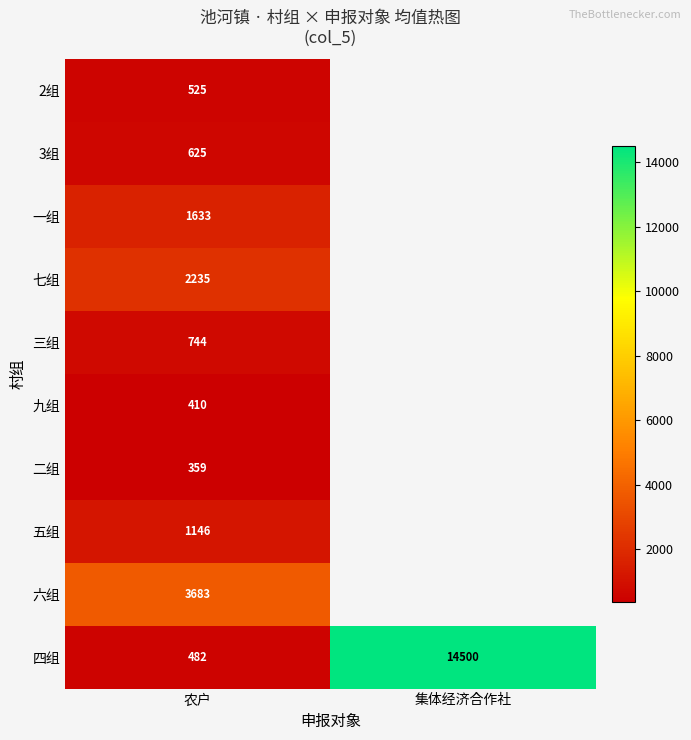

Is it true that 三组 equals 496.3 at 农户?

False